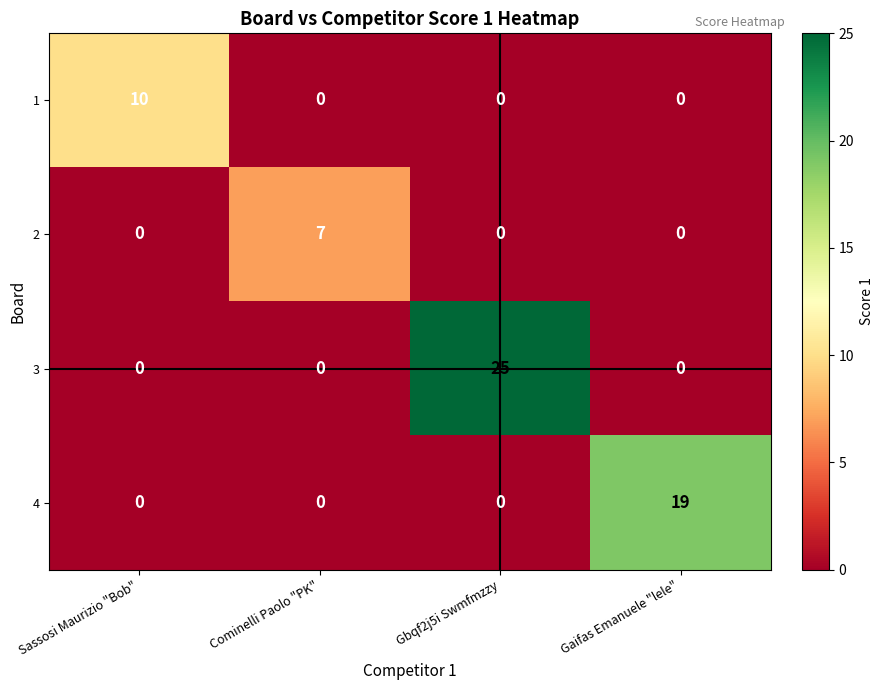

List the series in order of their overall mean, lowest first.

2, 1, 4, 3